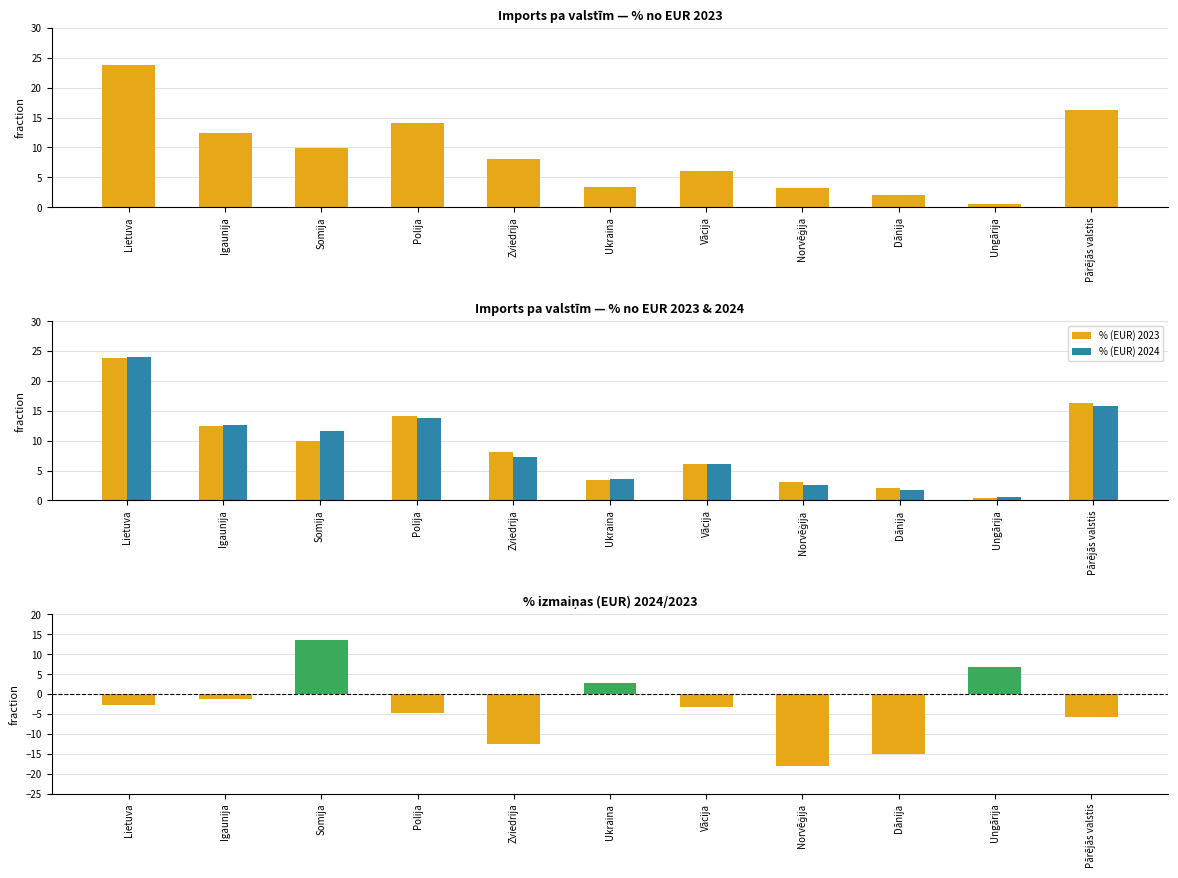

At which label is % (EUR) 2023 closest to 12?

Igaunija